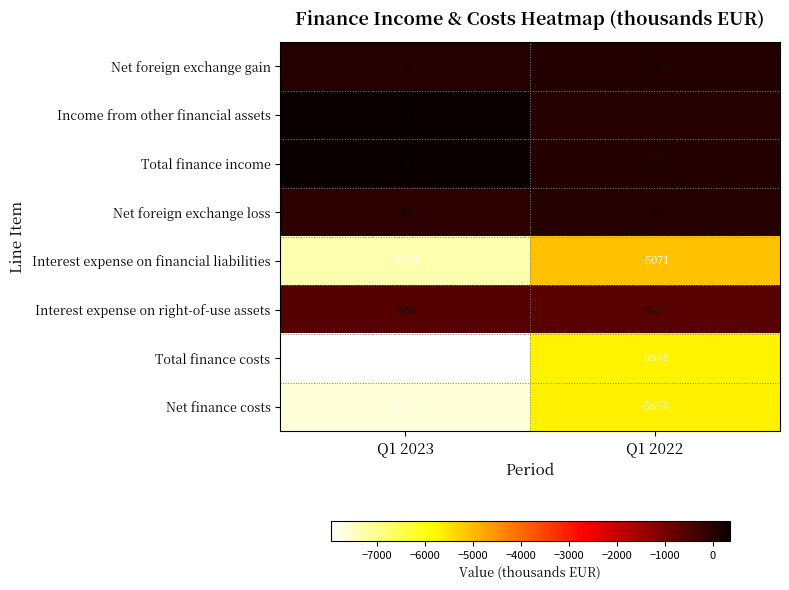

Reading left to right, list all the values displayed in this chart.

Net foreign exchange gain: 0	38
Income from other financial assets: 355	1
Total finance income: 355	39
Net foreign exchange loss: -91	0
Interest expense on financial liabilities: -7281	-5071
Interest expense on right-of-use assets: -585	-627
Total finance costs: -7957	-5698
Net finance costs: -7602	-5659